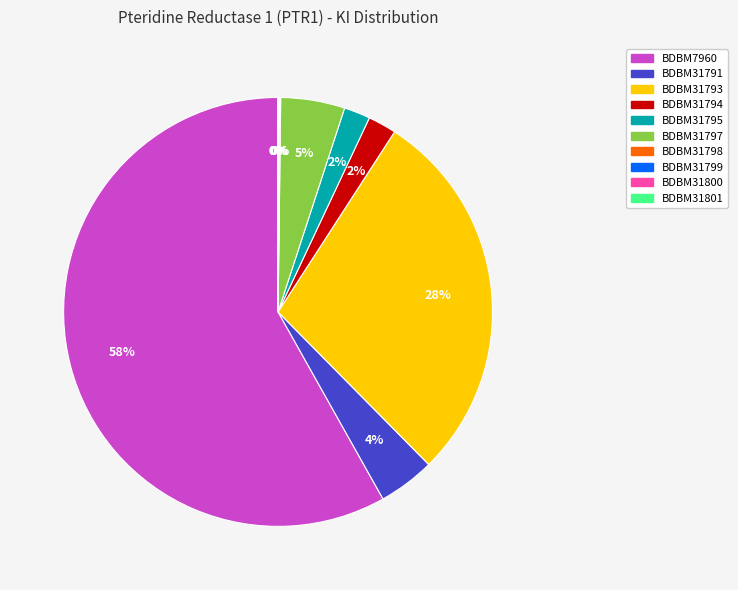

To the nearest percent, what is the average slice percentage?

10%